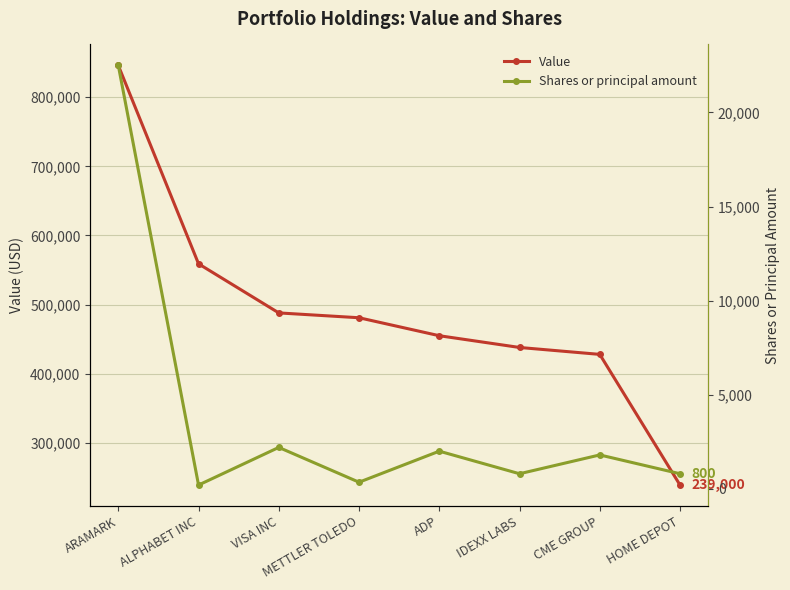

At which category does the chart reach its peak across all series?

ARAMARK